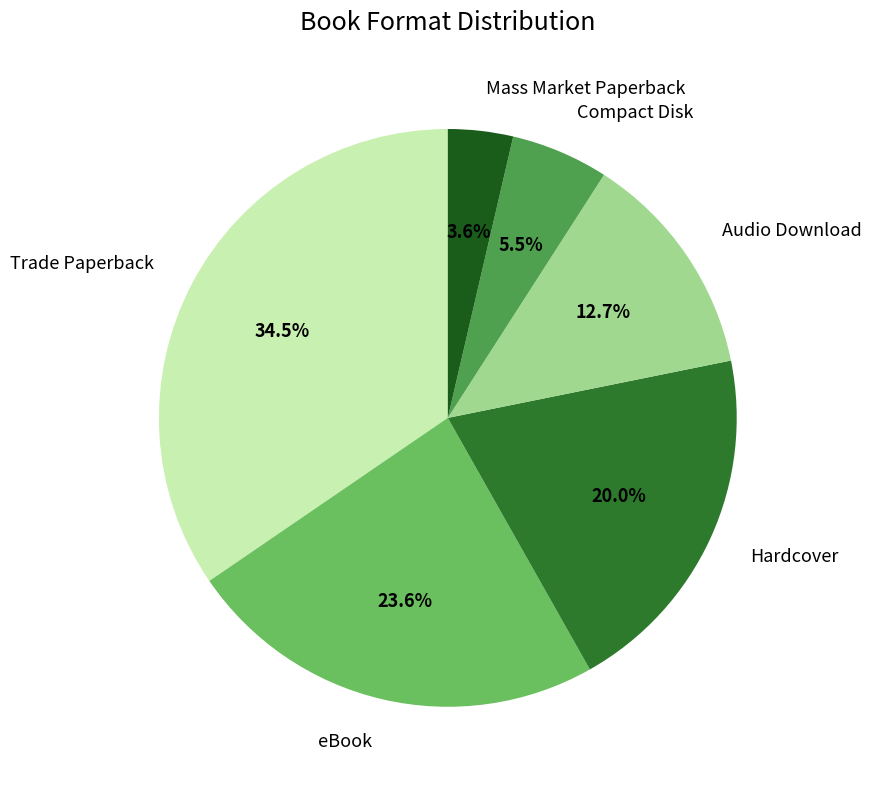

Approximately how many times larger is the value at Compact Disk compared to Audio Download?

0.4